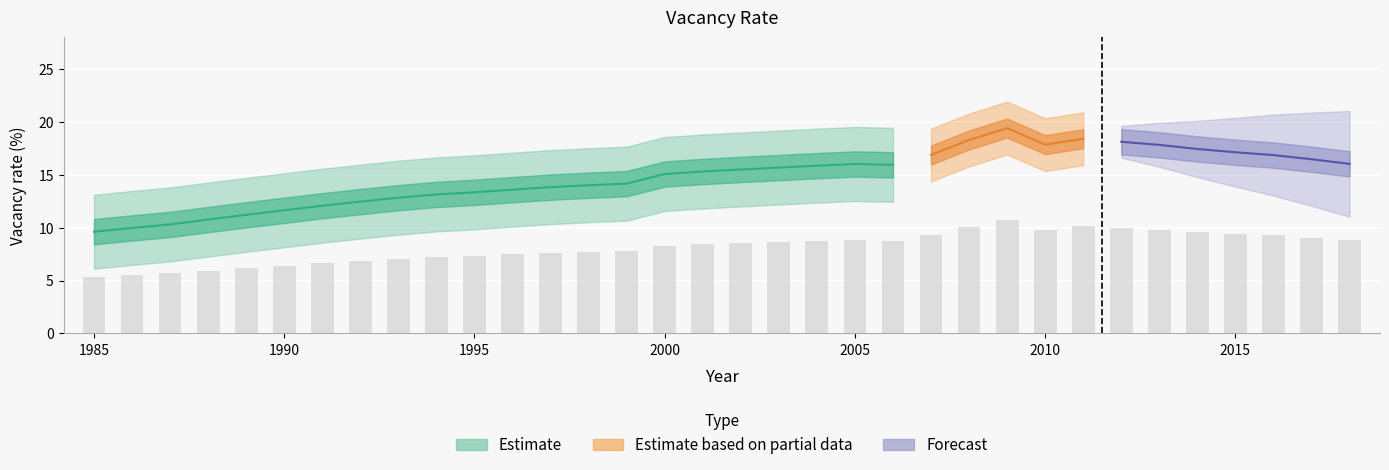

What is the greatest value displayed?

19.4